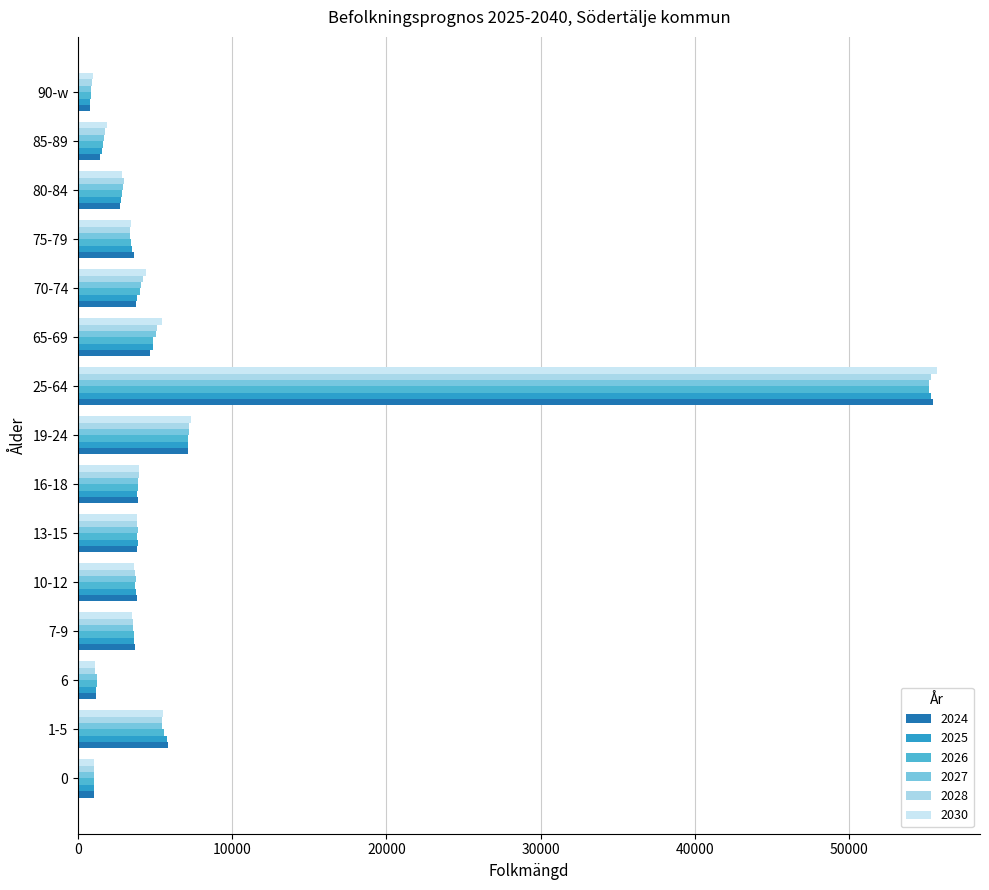

Which label corresponds to the largest value in the chart?

25-64